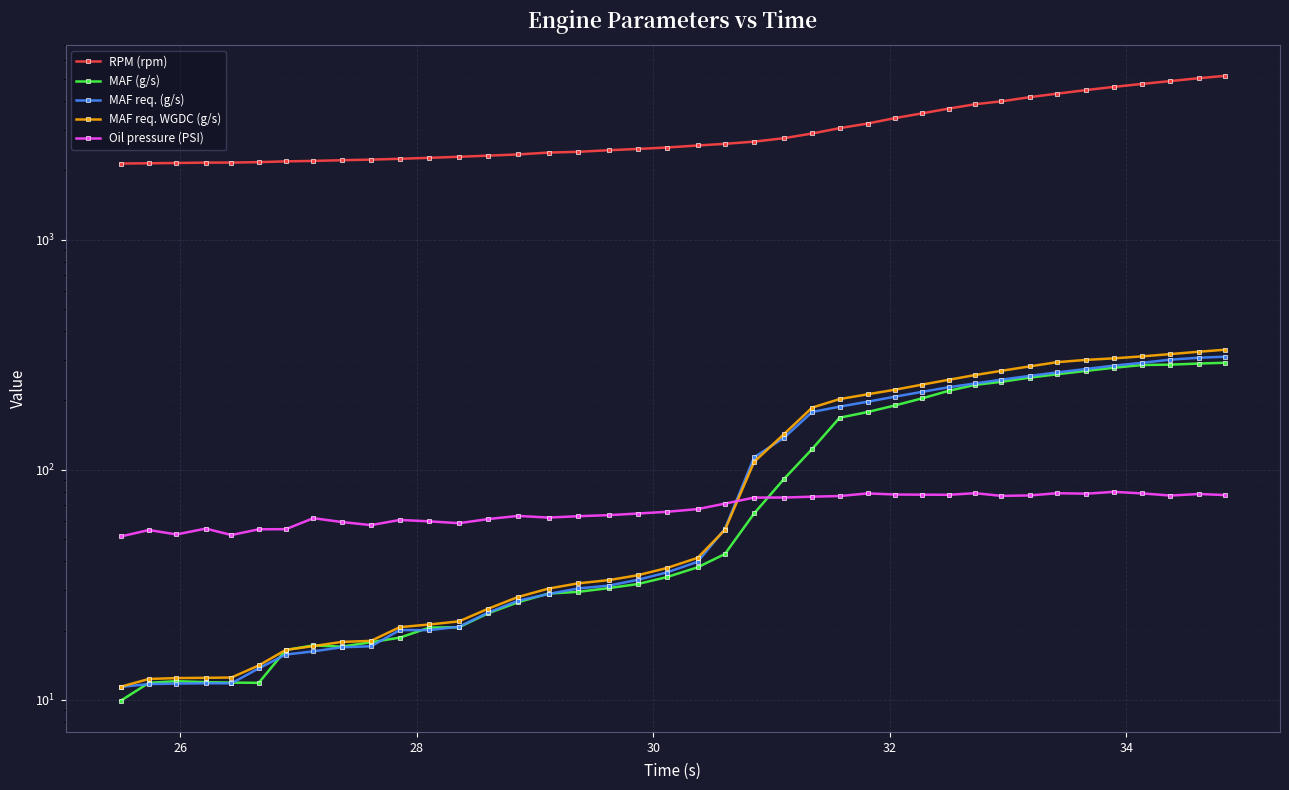

What is the average value of the RPM (rpm) series?

3021.6